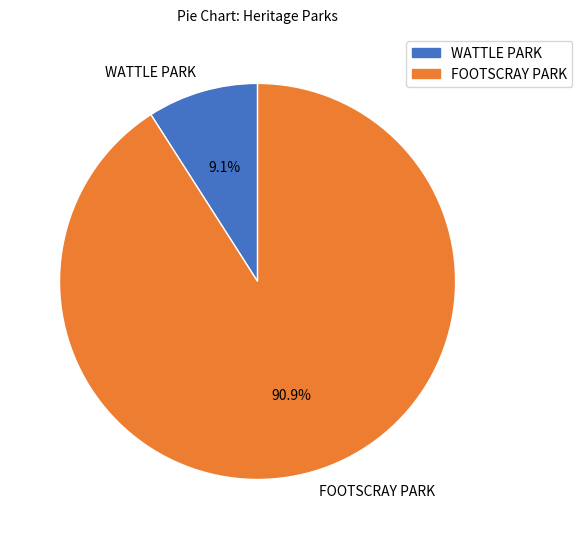

What percentage is the WATTLE PARK slice, to the nearest percent?

9%